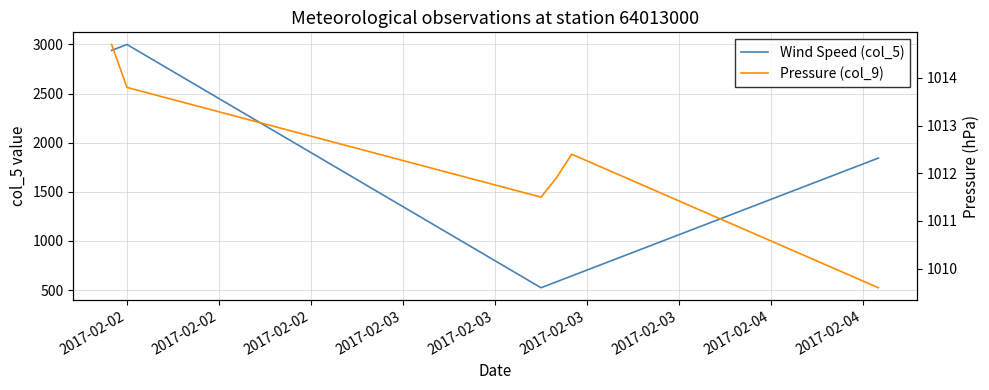

Which series has the widest spread of values?

Wind Speed (col_5)